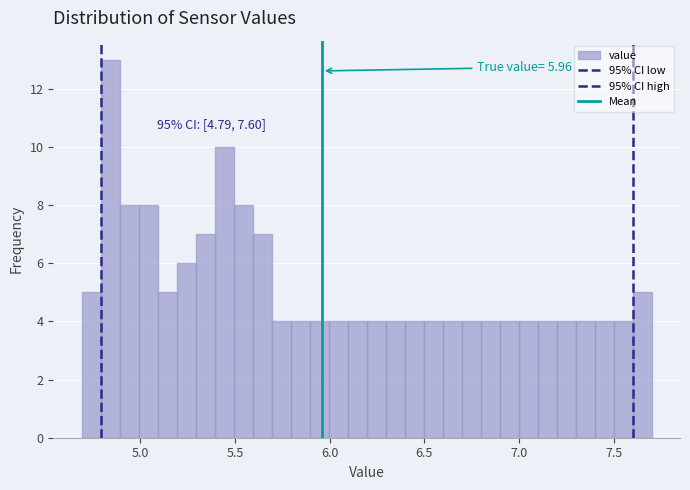

Read against the x-axis, roughly where is the centre of the tallest bar?

4.85